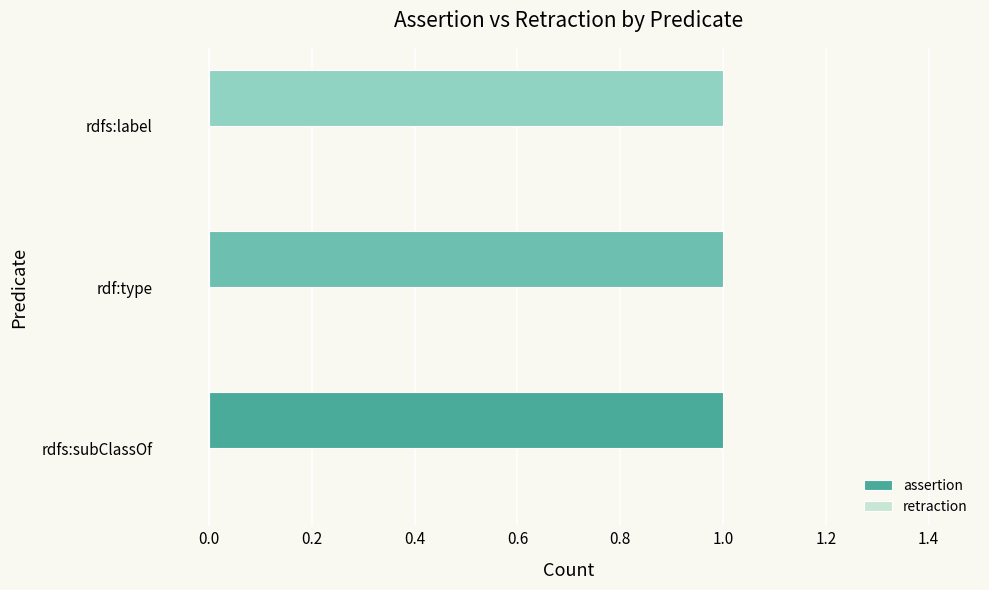

Between rdf:type and rdfs:label, which is larger?

rdf:type